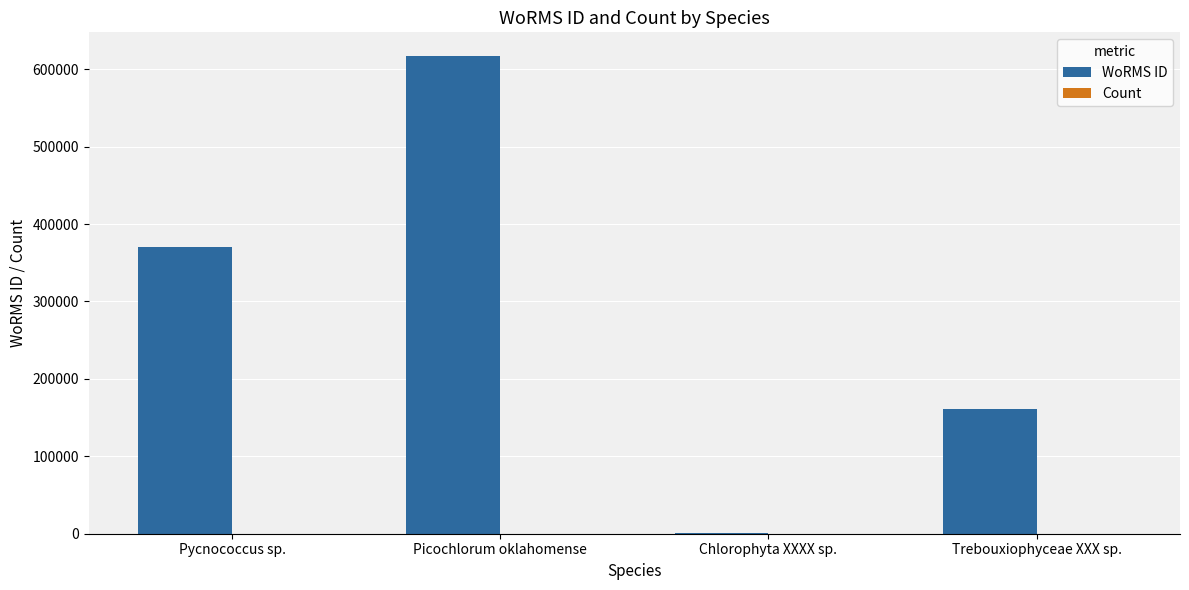

Which series has the largest range (max minus min)?

WoRMS ID